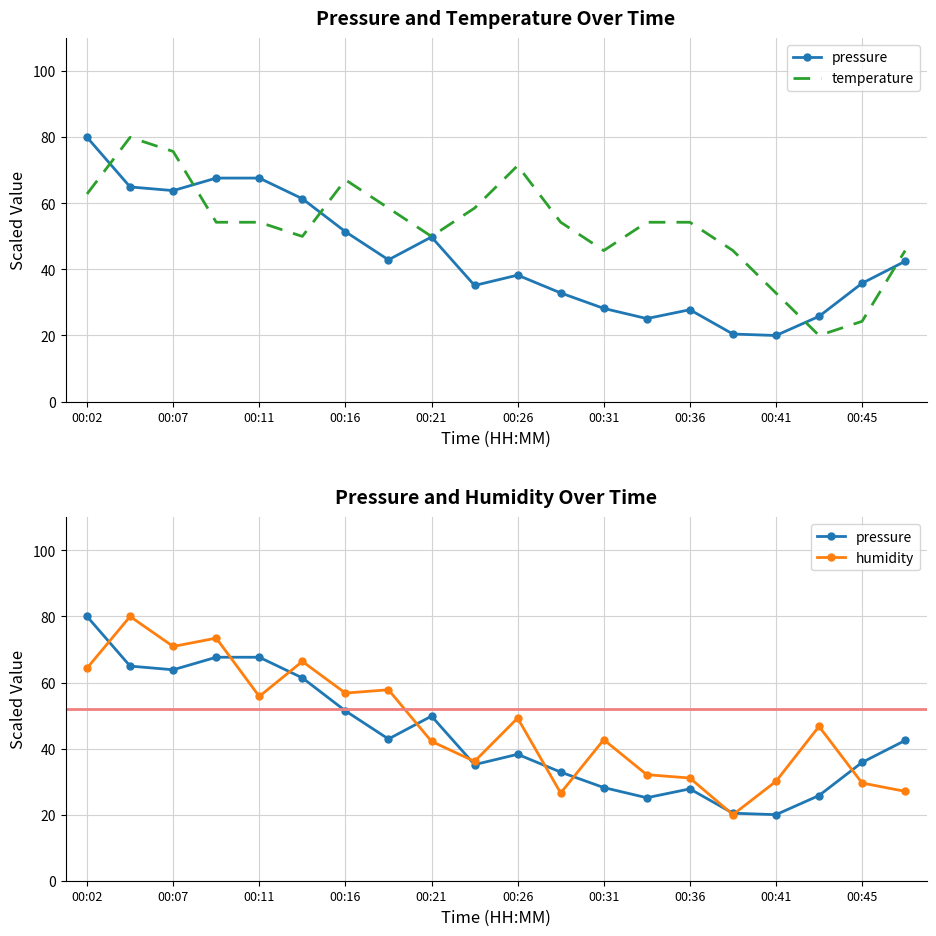

What are all the series names shown in the legend?

pressure, temperature, humidity